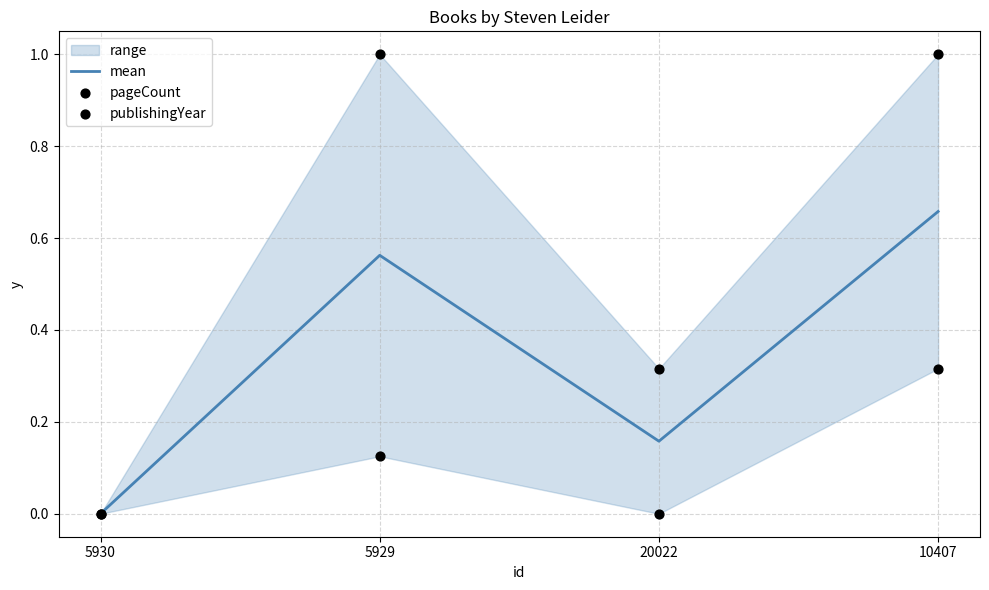

Is the value of publishingYear at 5930 greater than the value of mean at 5930?

No